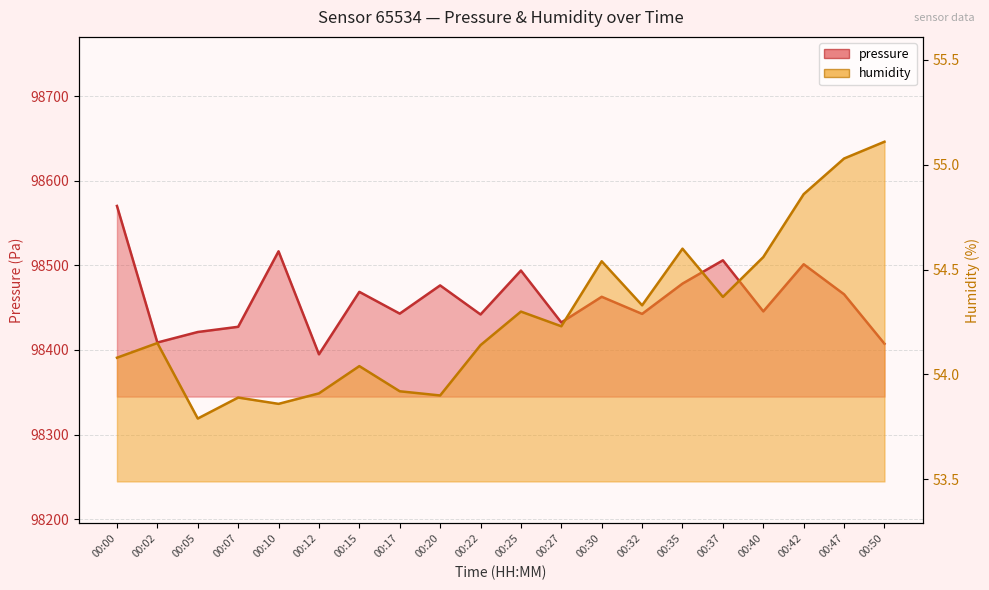

List the series in order of their overall mean, highest first.

pressure, humidity